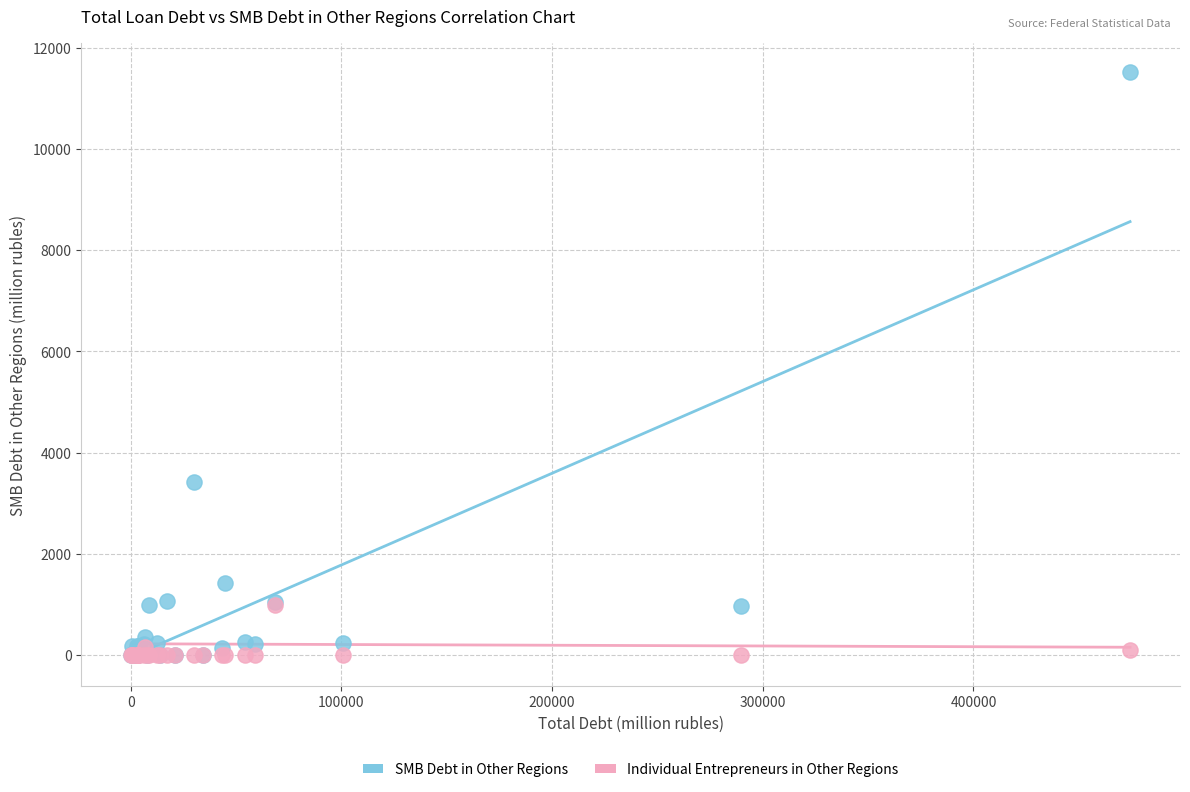

What are all the series names shown in the legend?

SMB Debt in Other Regions, Individual Entrepreneurs in Other Regions